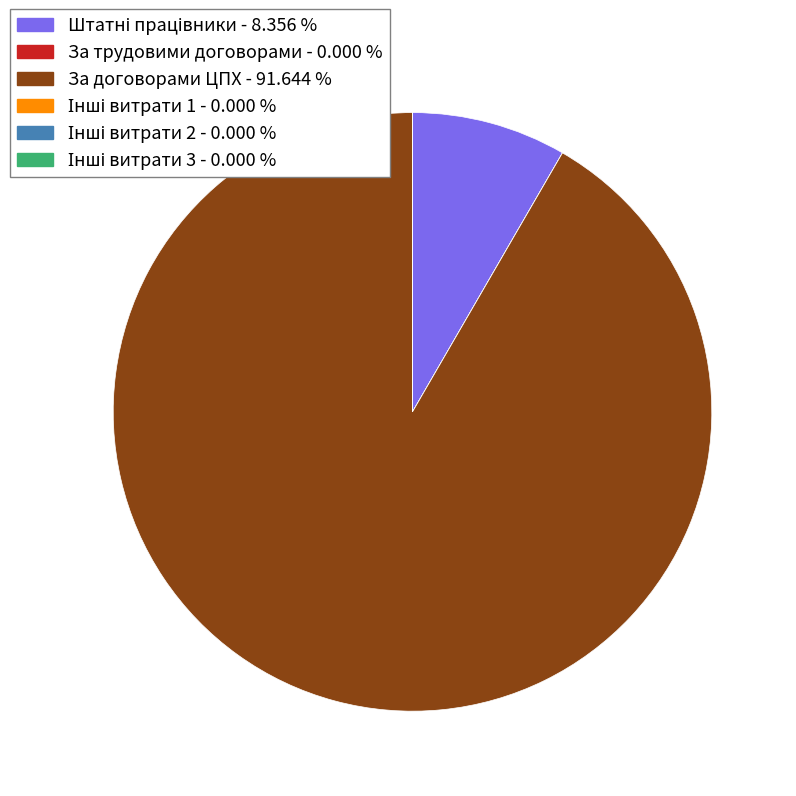

Is there any slice that represents more than half of the pie?

Yes